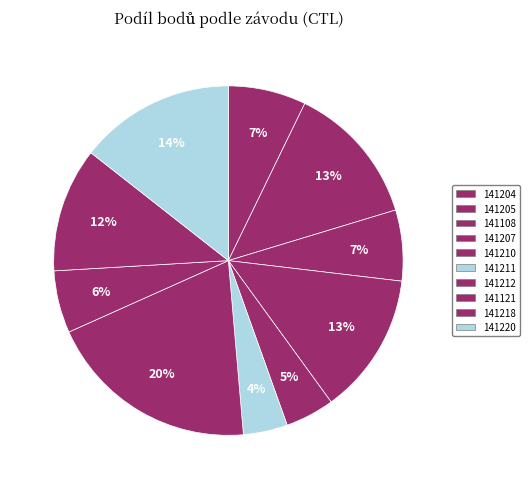

How many slices are in this pie chart?

10